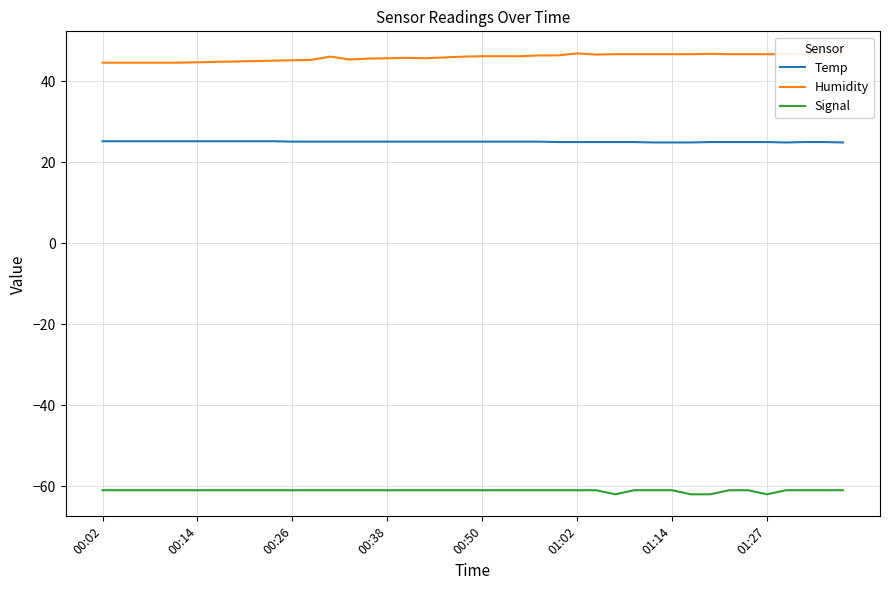

What is the greatest value displayed?

46.9